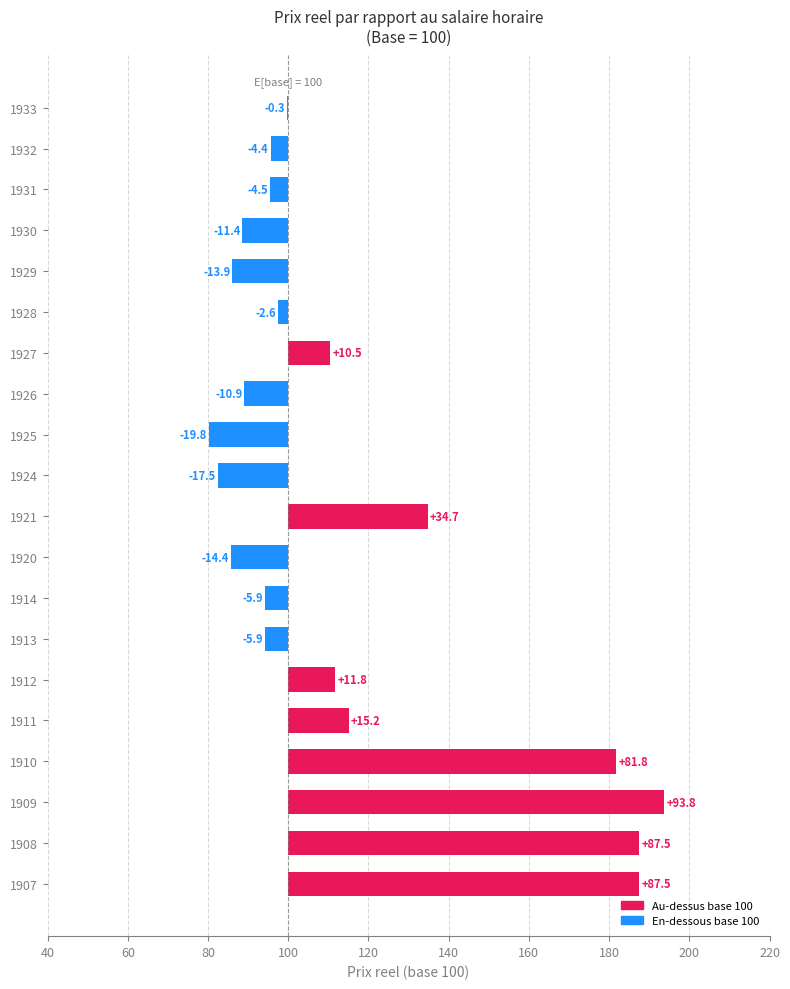

The value at 1908 is 55.2. True or false?

False